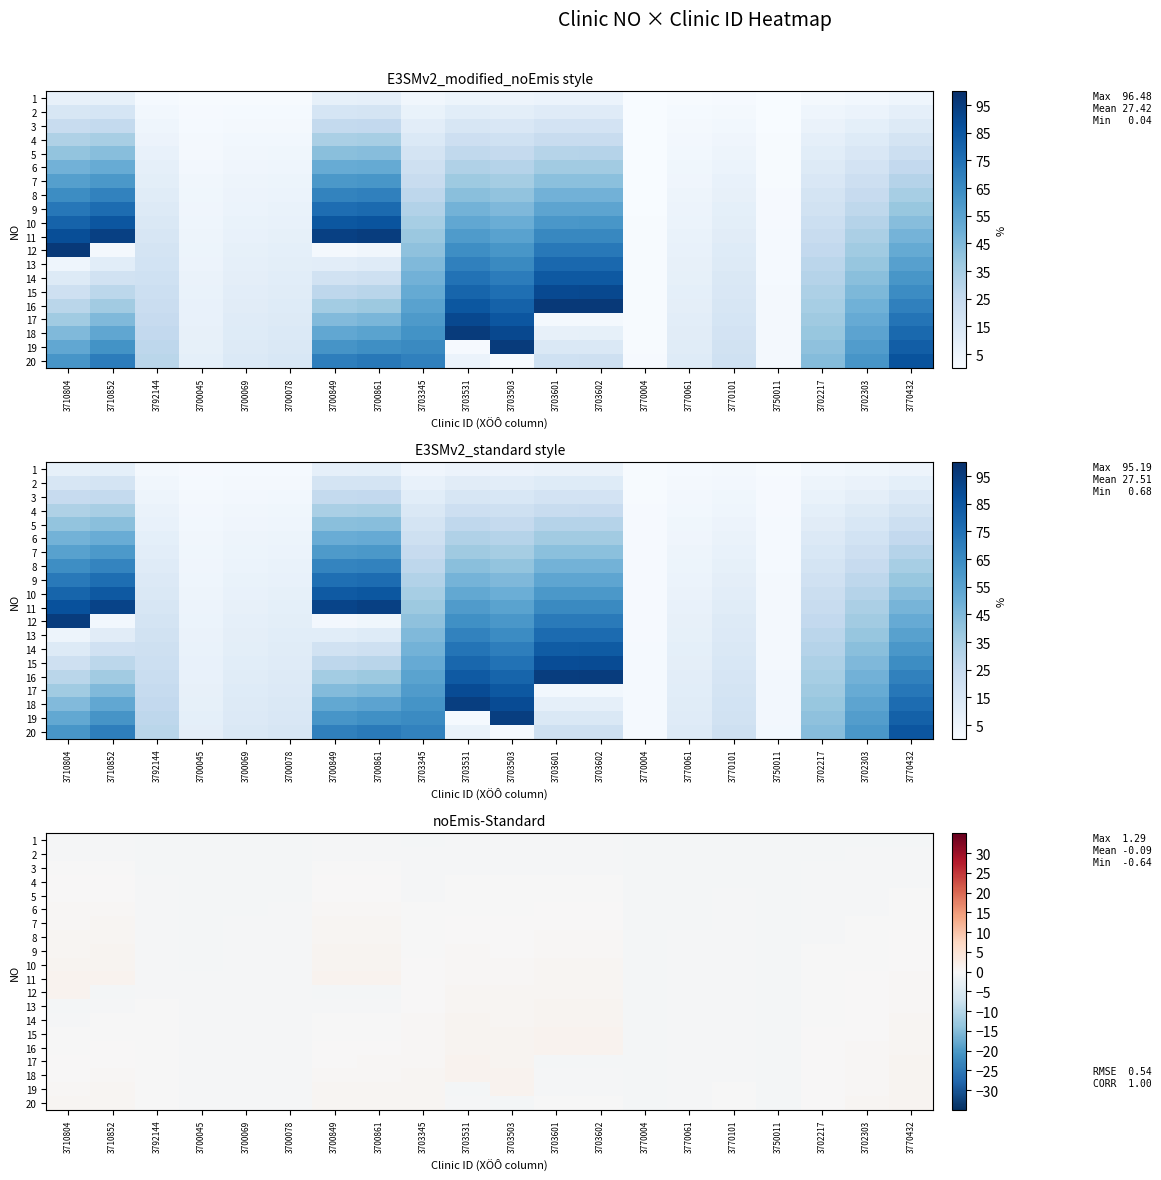

At how many categories does at least one series exceed 0?

12